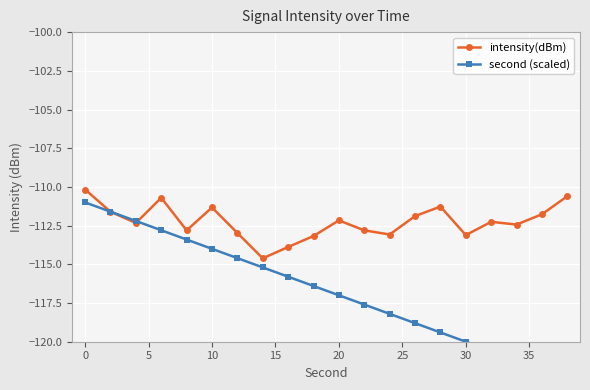

True or false: intensity(dBm) has a value of -51.9 at 20.

False